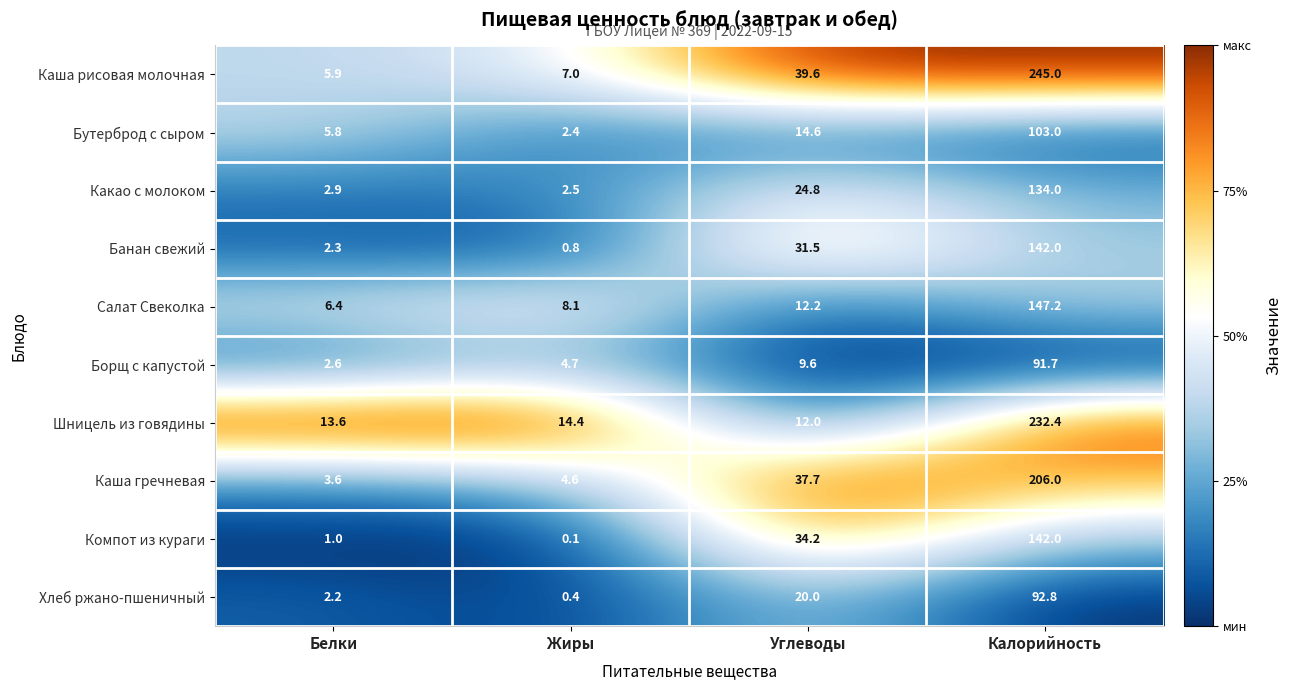

True or false: Компот из кураги has a value of 18.8 at Углеводы.

False